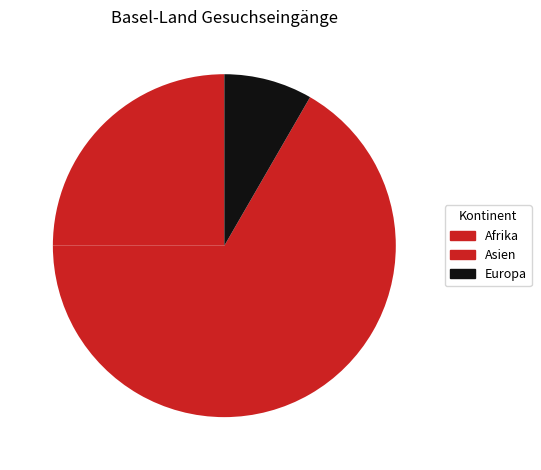

True or false: Afrika accounts for 25% of the total.

True